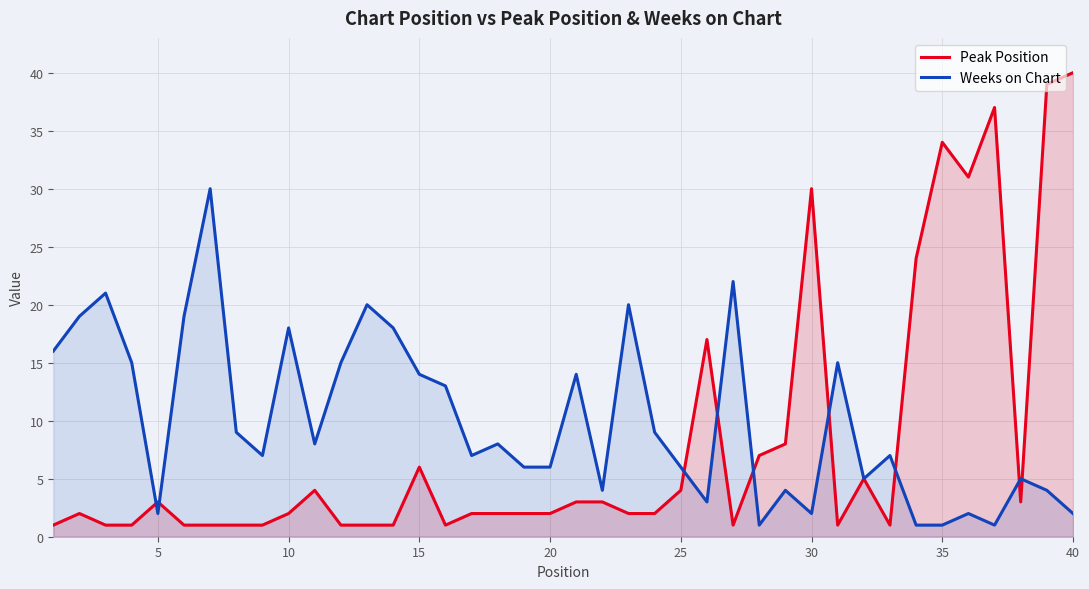

Read the Peak Position value at 25.

4